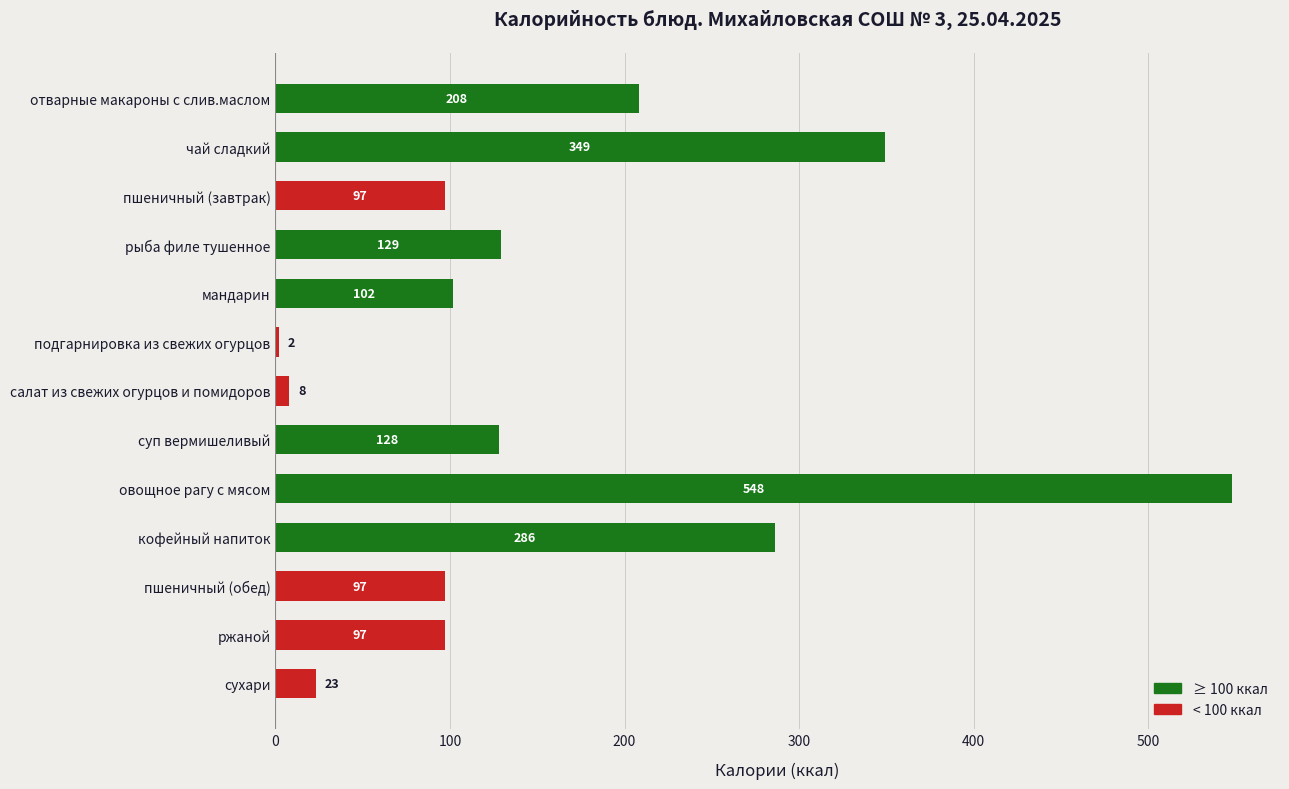

Reading top to bottom, what are all the values shown in this chart?

208	349	97	129	102	2	8	128	548	286	97	97	23